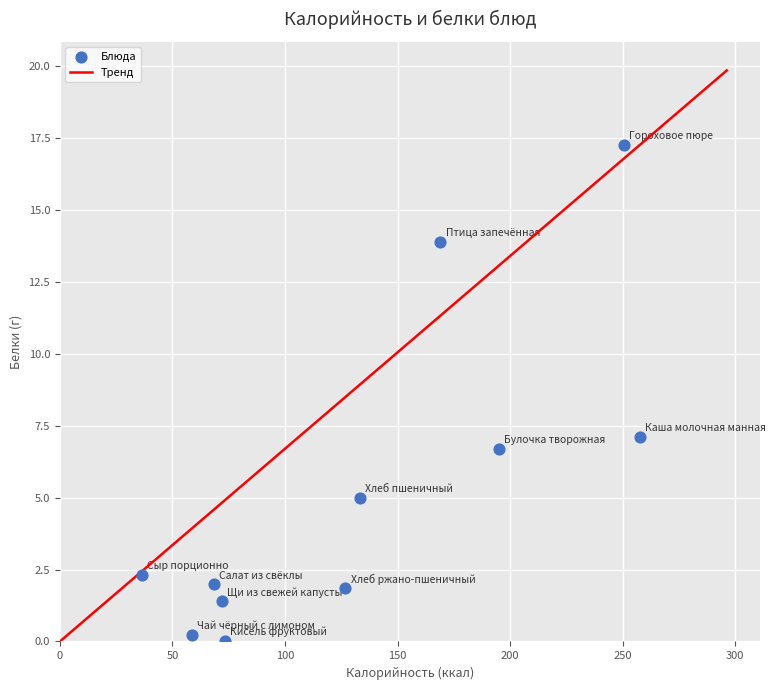

What is the average X value?

130.9